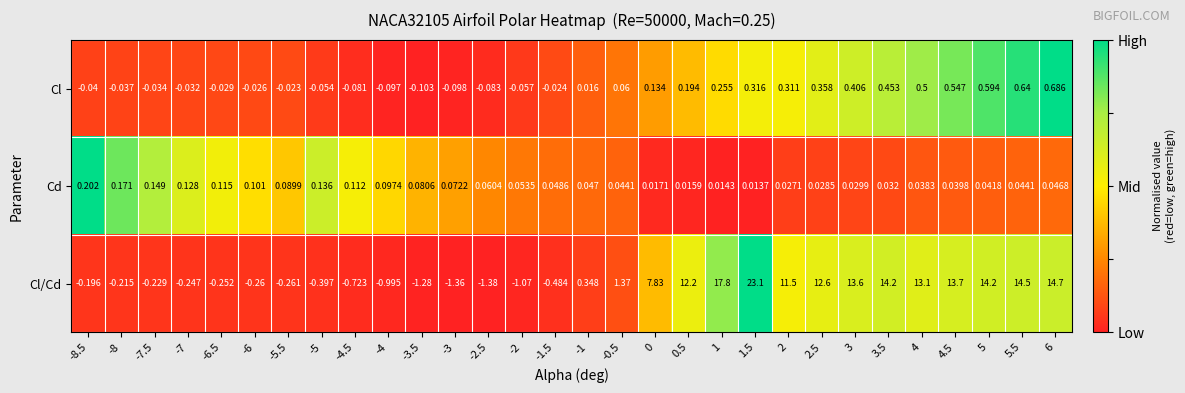

Which series changed the most between -8.5 and -7?

Cd